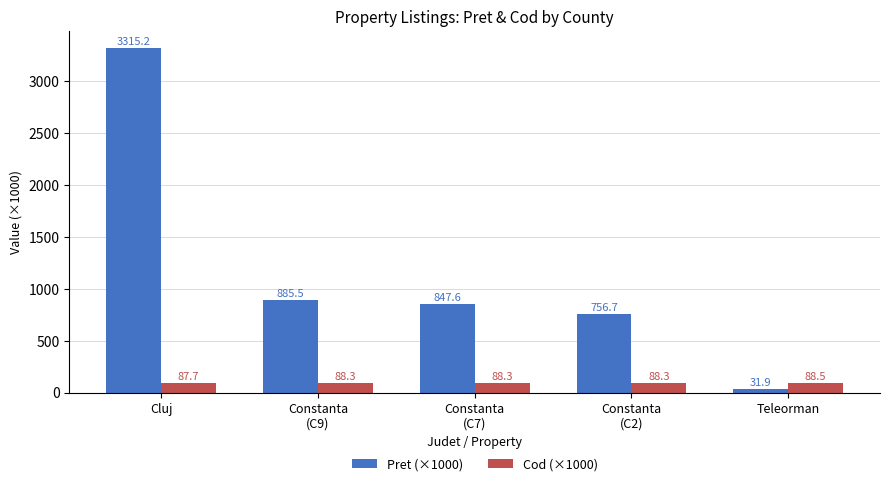

What is the sum of all Pret (×1000) values?

5837.0